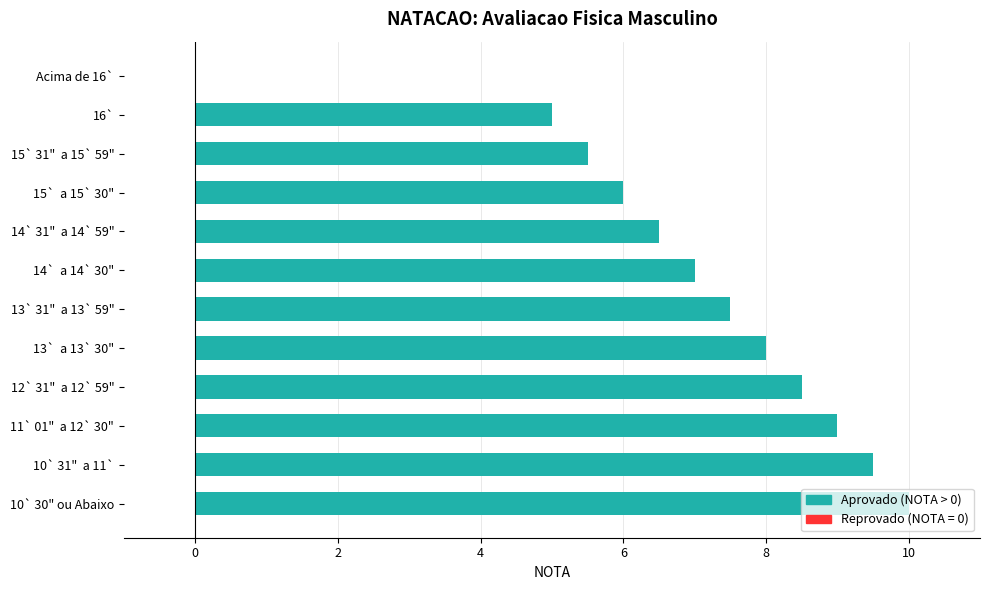

Does the chart contain stacked bars?

No